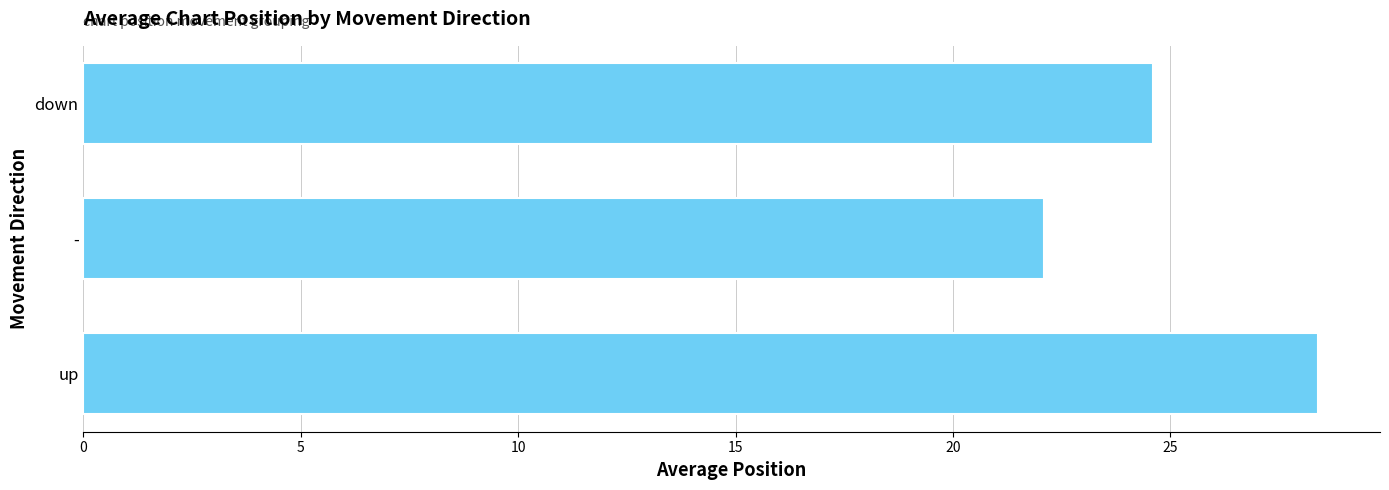

The value at - is 22.1. True or false?

True